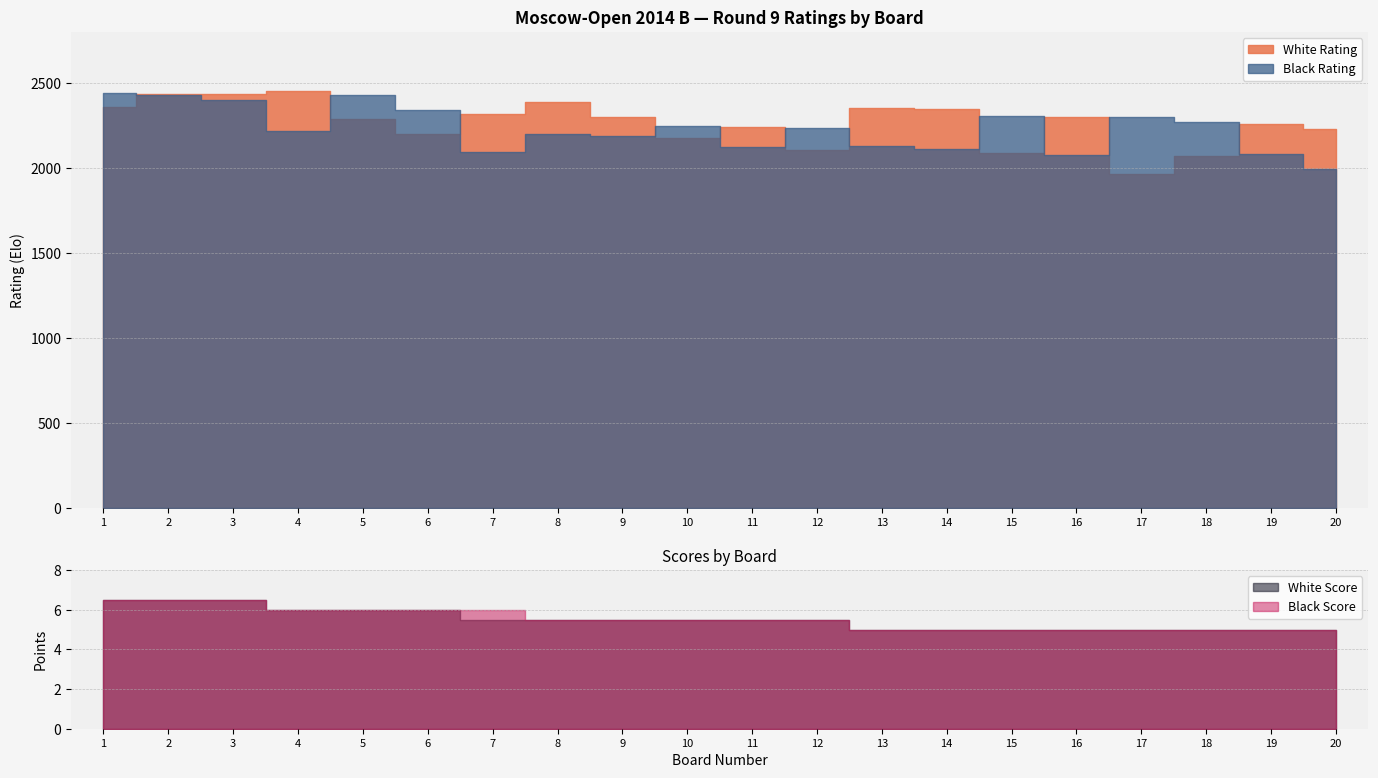

True or false: Board and Black Rating intersect in this chart.

False